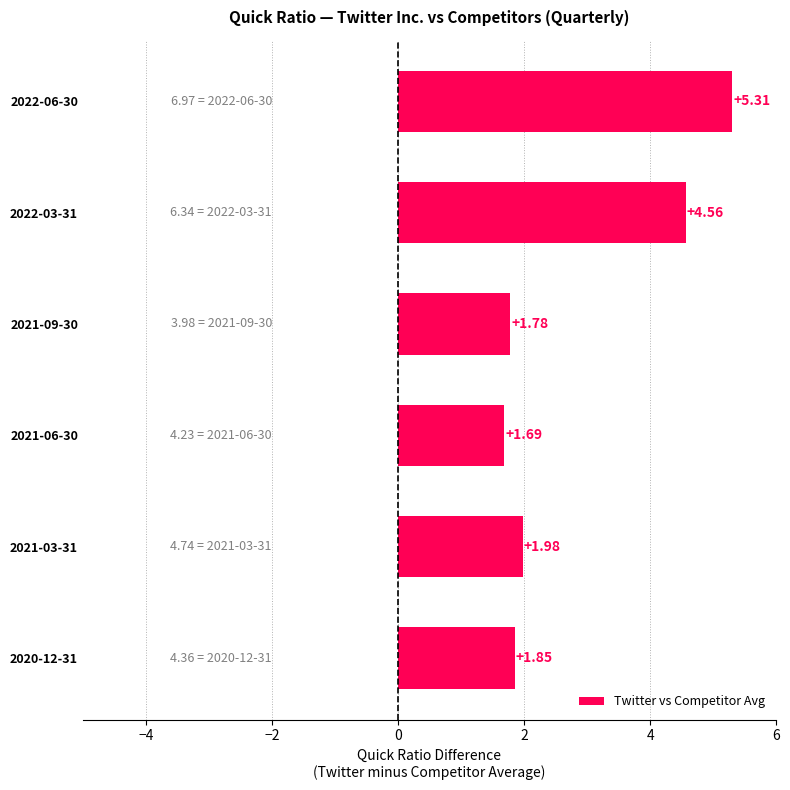

Between 2022-06-30 and 2021-09-30, which is larger?

2022-06-30